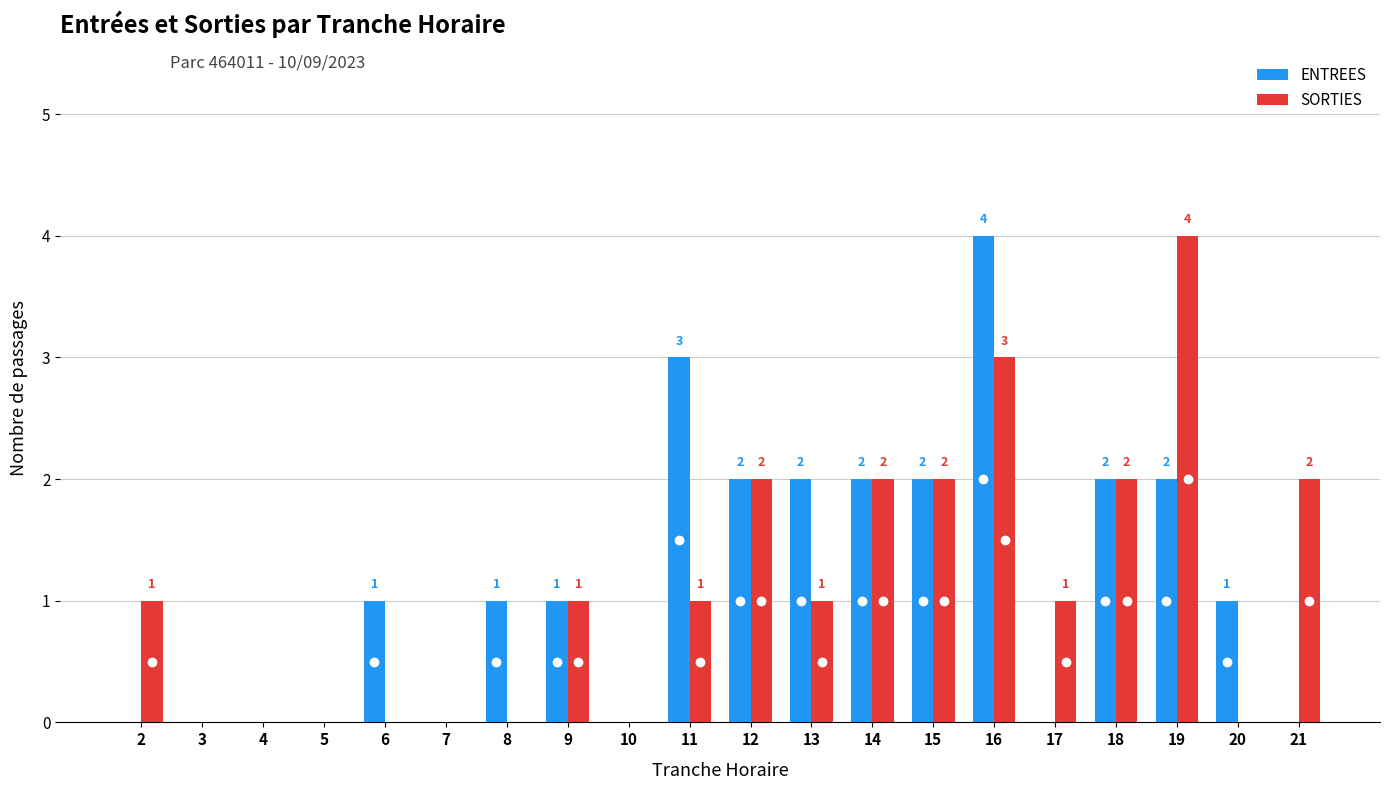

Reading left to right, list all the values displayed in this chart.

ENTREES: 0	0	0	0	1	0	1	1	0	3	2	2	2	2	4	0	2	2	1	0
SORTIES: 1	0	0	0	0	0	0	1	0	1	2	1	2	2	3	1	2	4	0	2